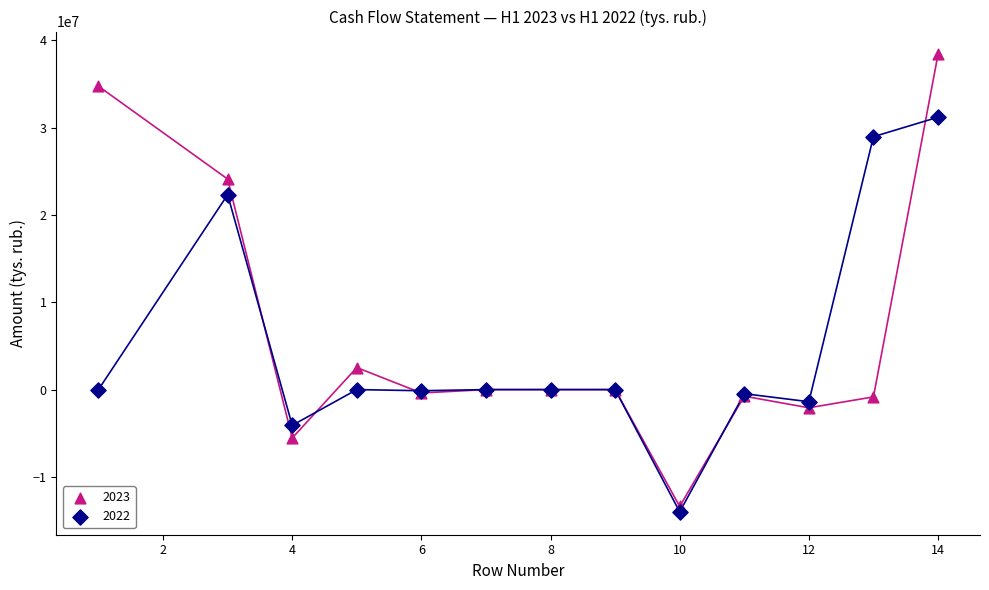

Which series reaches the maximum Y coordinate?

2023